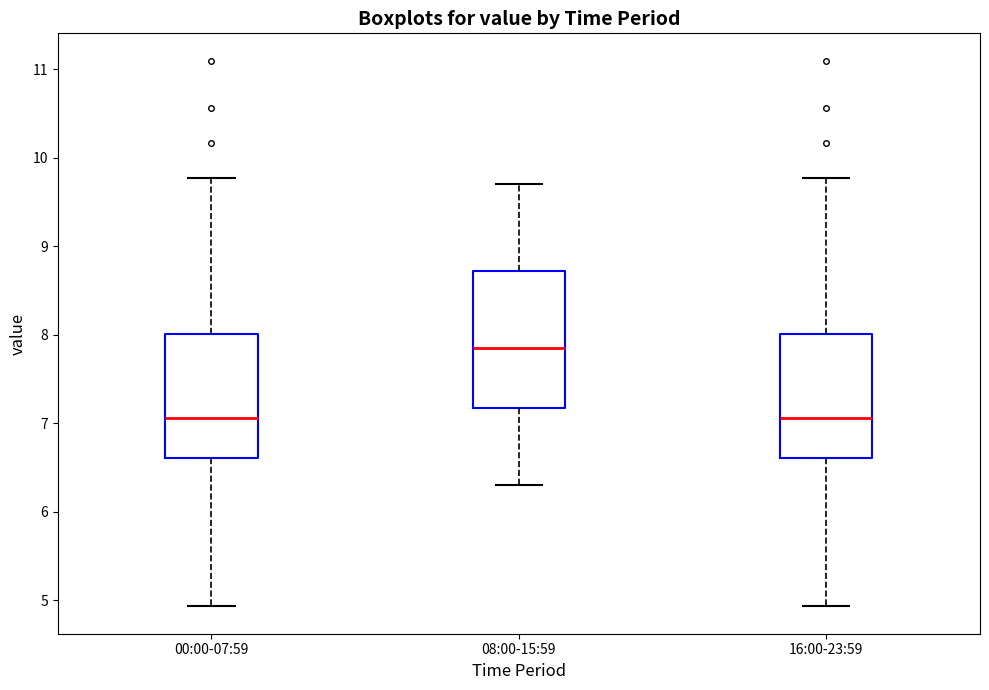

Reading left to right, transcribe this box plot: for each box, give where its median line is, the range the box spans, and where its two whiskers end, as read against the y-axis. The values are not printed on the chart, so give them approximately, as read against the axis.

00:00-07:59: median 7.1, box 6.6 to 8.0, whiskers 4.9 to 9.8
08:00-15:59: median 7.9, box 7.2 to 8.7, whiskers 6.3 to 9.7
16:00-23:59: median 7.1, box 6.6 to 8.0, whiskers 4.9 to 9.8